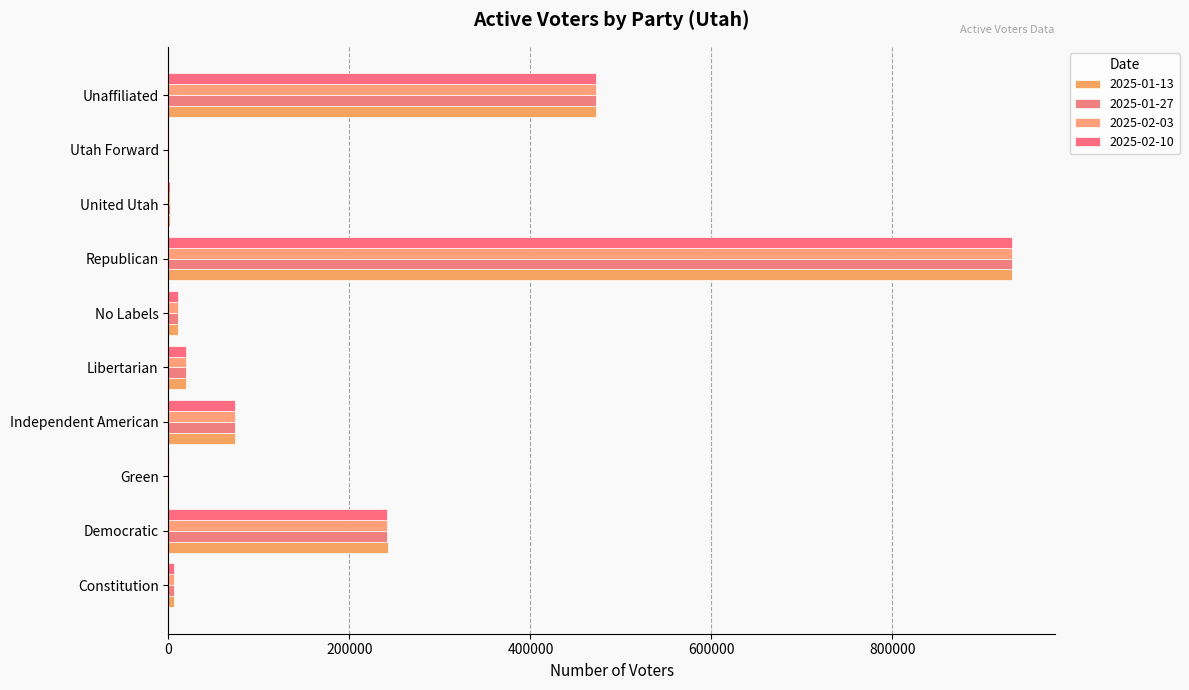

Is it true that 2025-02-10 equals 18856 at Libertarian?

True